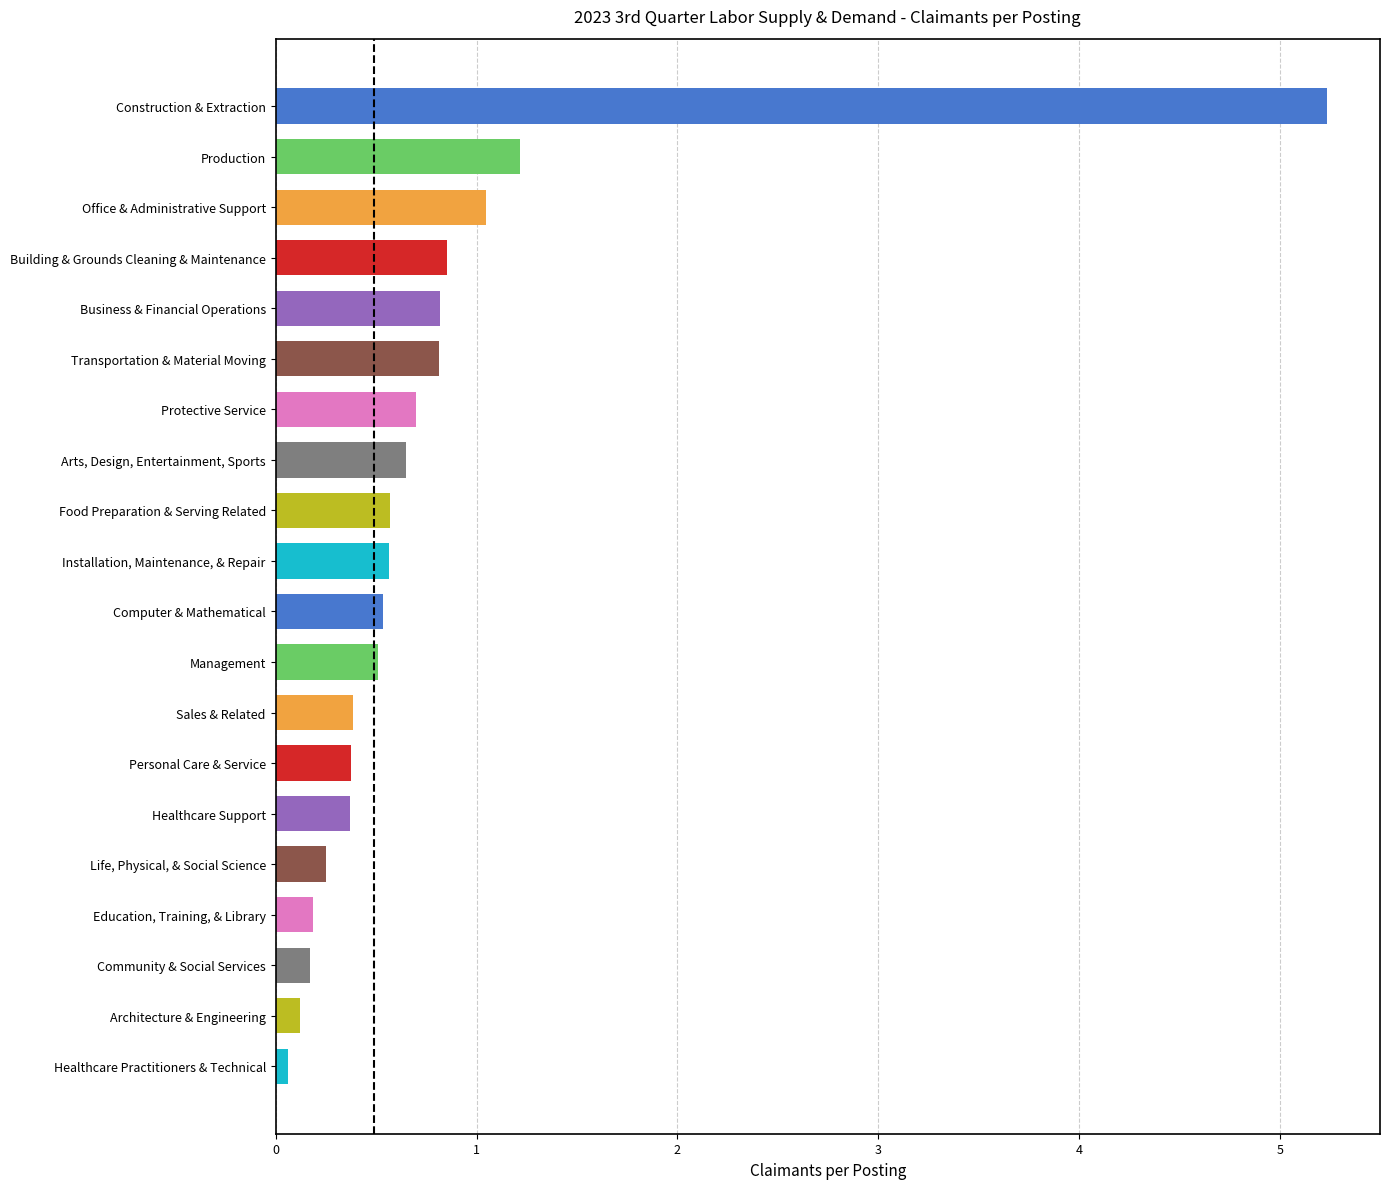

What is the sum of the values at Personal Care & Service and Building & Grounds Cleaning & Maintenance?

1.2